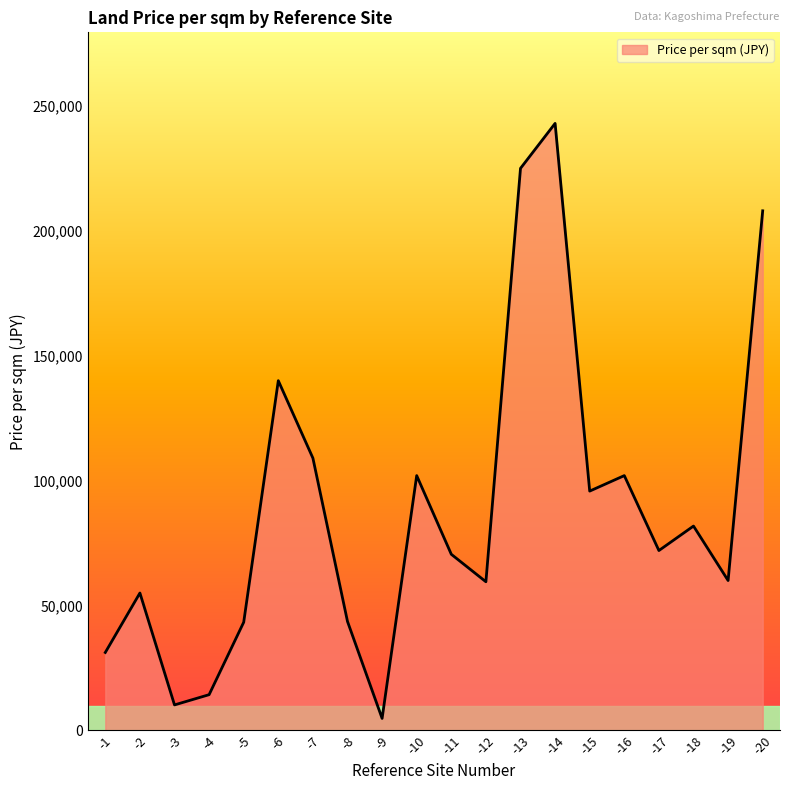

What is the difference between the second highest and second lowest values?

214800